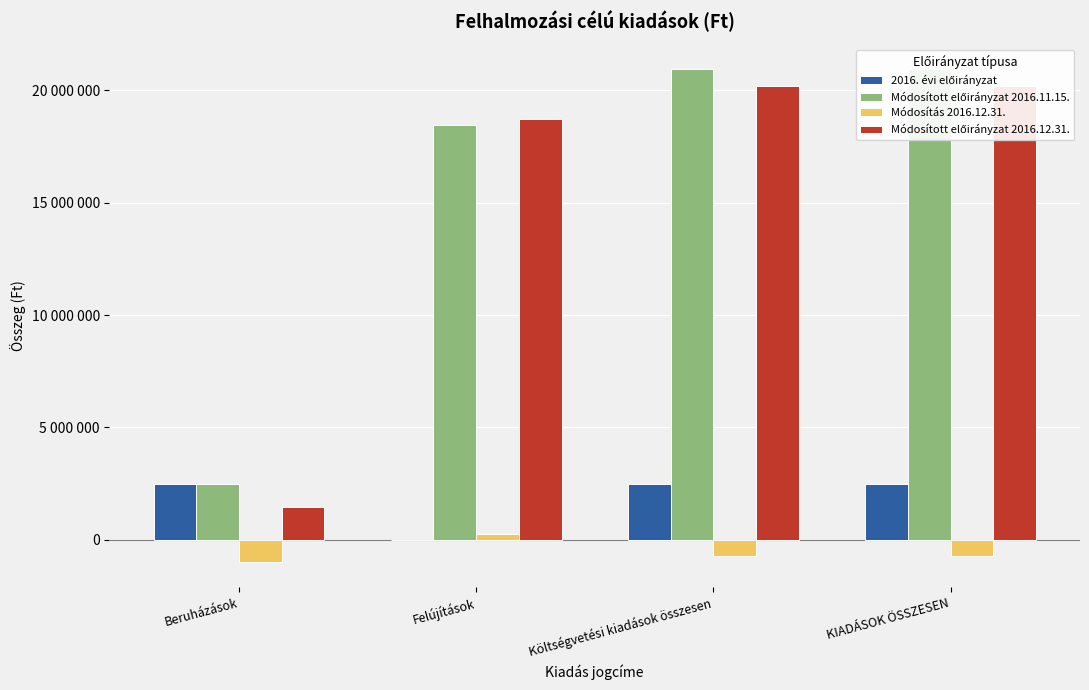

Which series has the widest spread of values?

Módosított előirányzat 2016.12.31.